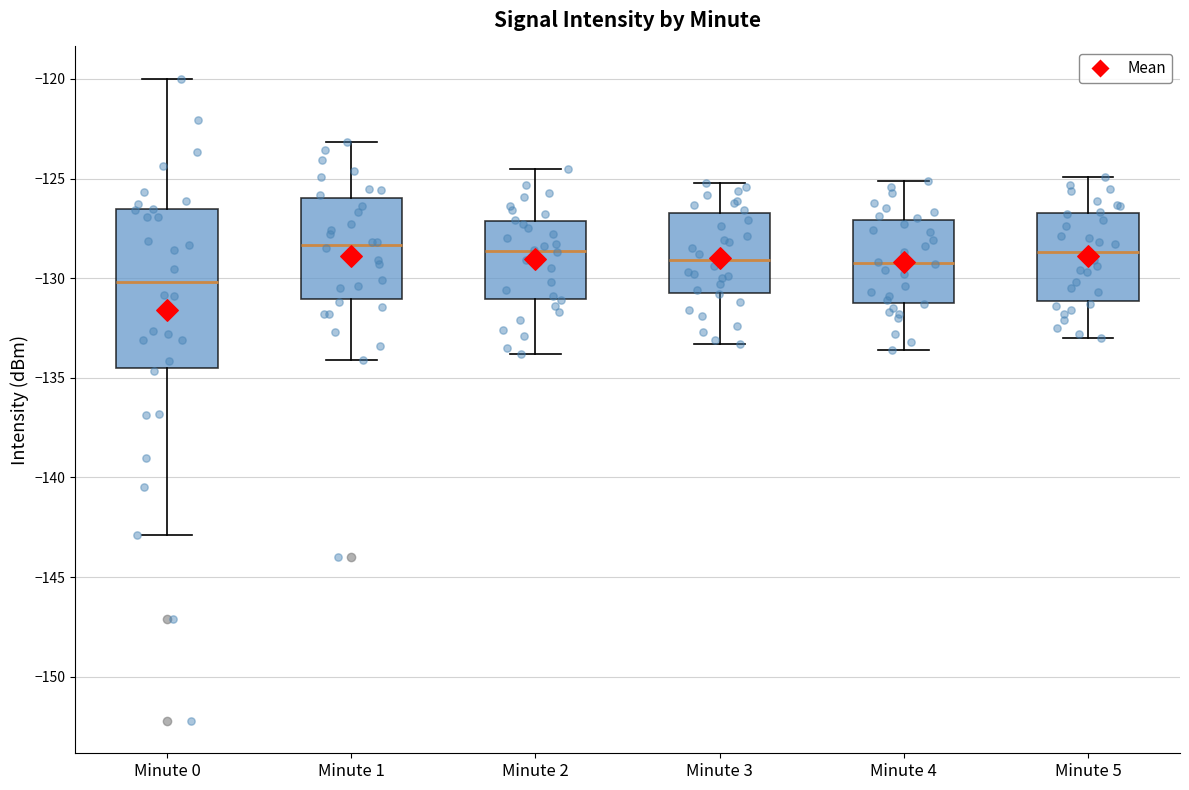

Reading left to right, transcribe this box plot: for each box, give where its median line is, the range the box spans, and where its two whiskers end, as read against the y-axis. The values are not printed on the chart, so give them approximately, as read against the axis.

Minute 0: median -130.0, box -134.5 to -126.5, whiskers -143.0 to -120.0
Minute 1: median -128.5, box -131.0 to -126.0, whiskers -134.0 to -123.0
Minute 2: median -128.5, box -131.0 to -127.0, whiskers -134.0 to -124.5
Minute 3: median -129.0, box -130.5 to -126.5, whiskers -133.5 to -125.0
Minute 4: median -129.0, box -131.0 to -127.0, whiskers -133.5 to -125.0
Minute 5: median -128.5, box -131.0 to -126.5, whiskers -133.0 to -125.0